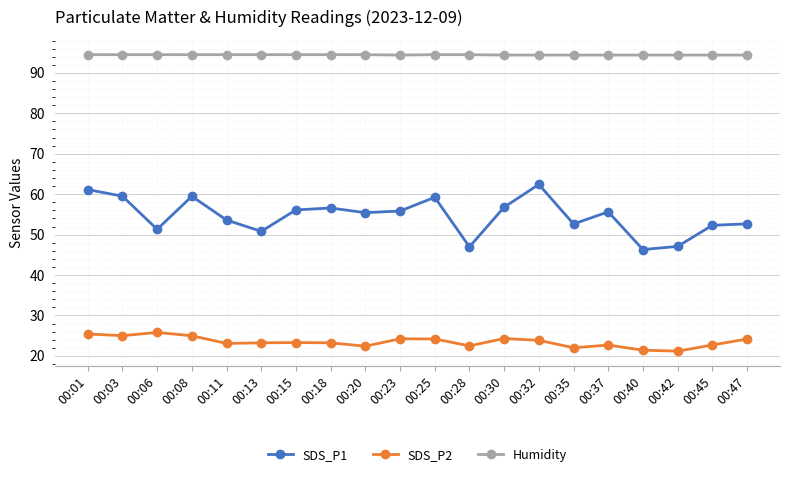

How many values in the SDS_P1 series exceed 55?

11